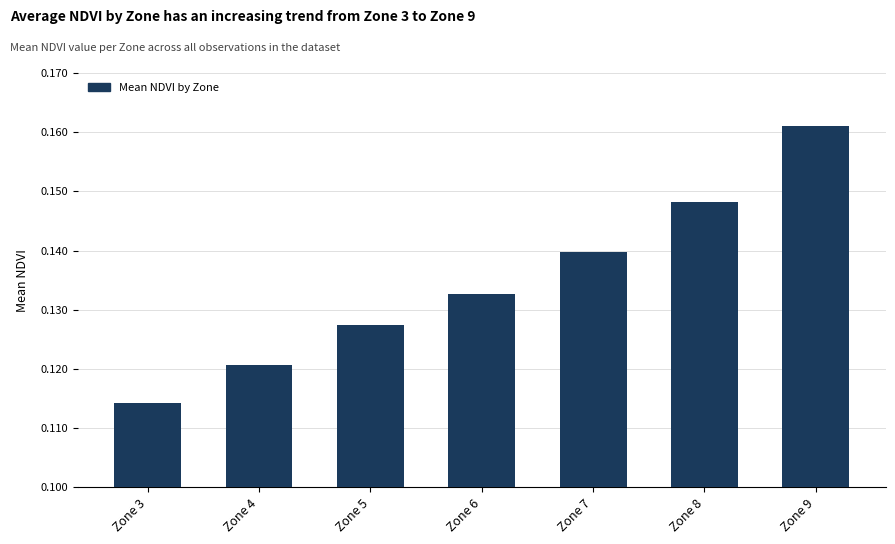

Between Zone 5 and Zone 6, which is larger?

Zone 6